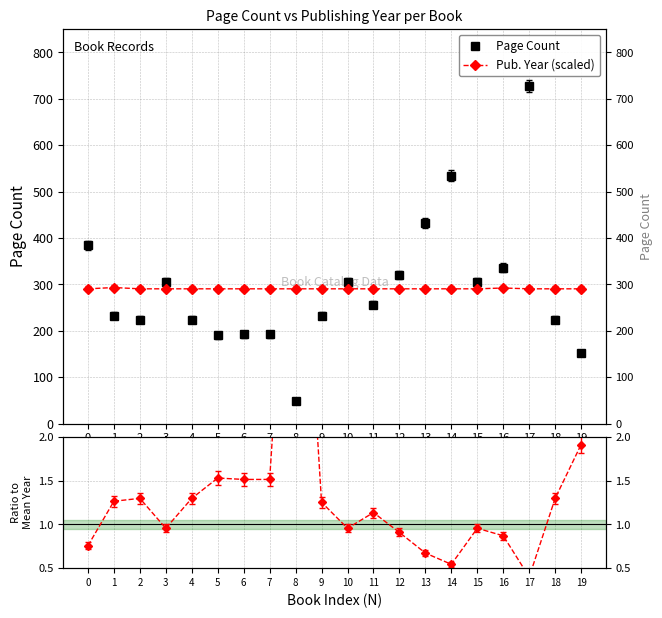

Reading left to right, transcribe all the data shown in this chart.

Page Count: 384.0	232.0	224.0	304.0	224.0	190.0	192.0	192.0	48.0	232.0	304.0	256.0	320.0	432.0	534.0	304.0	336.0	728.0	224.0	152.0
Pub. Year (scaled): 290.4	293.1	290.4	290.4	290.4	290.4	290.4	290.4	290.4	290.4	290.4	290.4	290.4	290.4	290.4	290.4	292.1	290.4	290.4	290.4
Ratio: 0.8	1.3	1.3	1.0	1.3	1.5	1.5	1.5	6.0	1.3	1.0	1.1	0.9	0.7	0.5	1.0	0.9	0.4	1.3	1.9